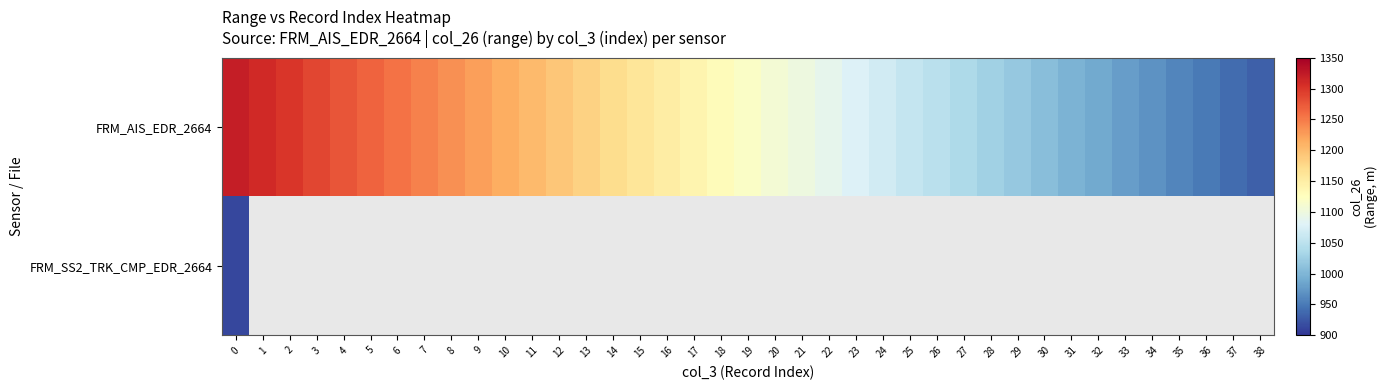

Between 7 and 33, which is larger?

7